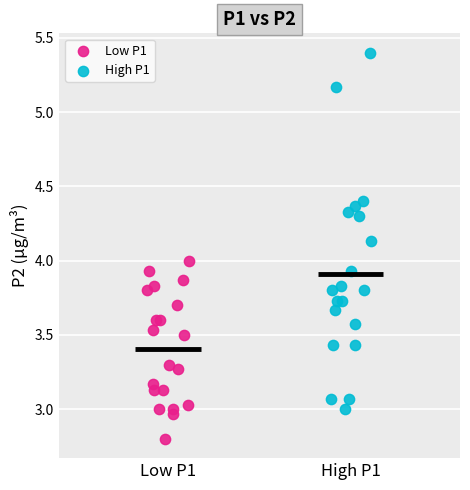

Which series has the widest spread of Y values?

High P1